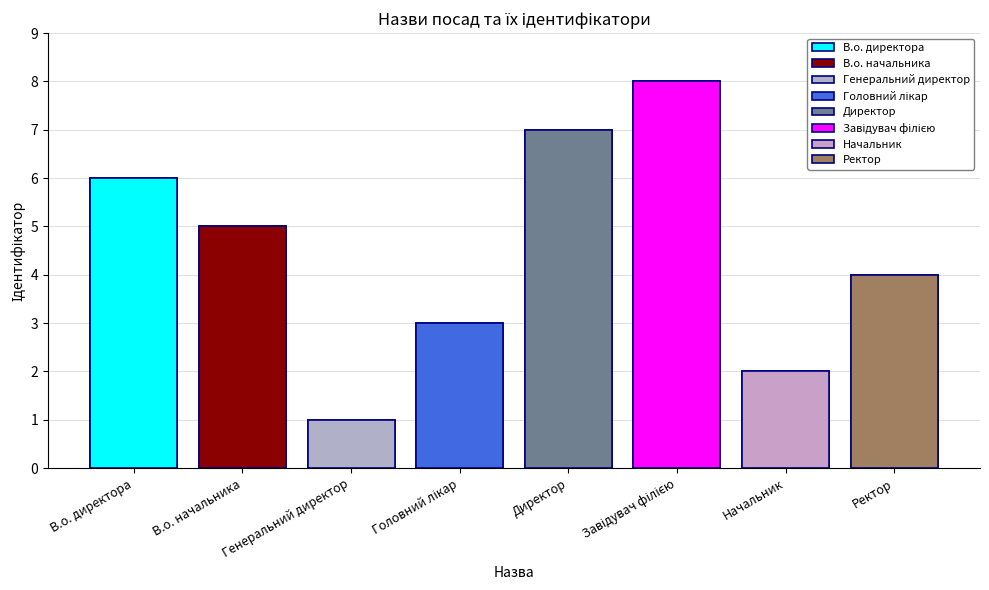

The chart shows a value of 6 at Ректор. True or false?

False